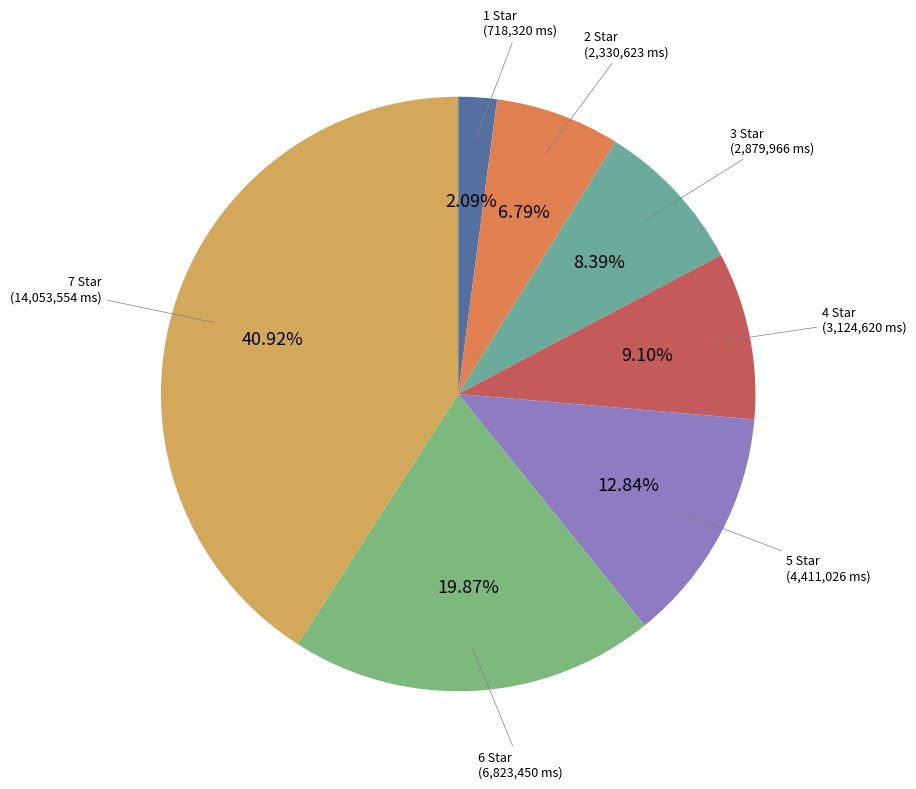

What portion of the pie excludes 3 Star?

91.6%